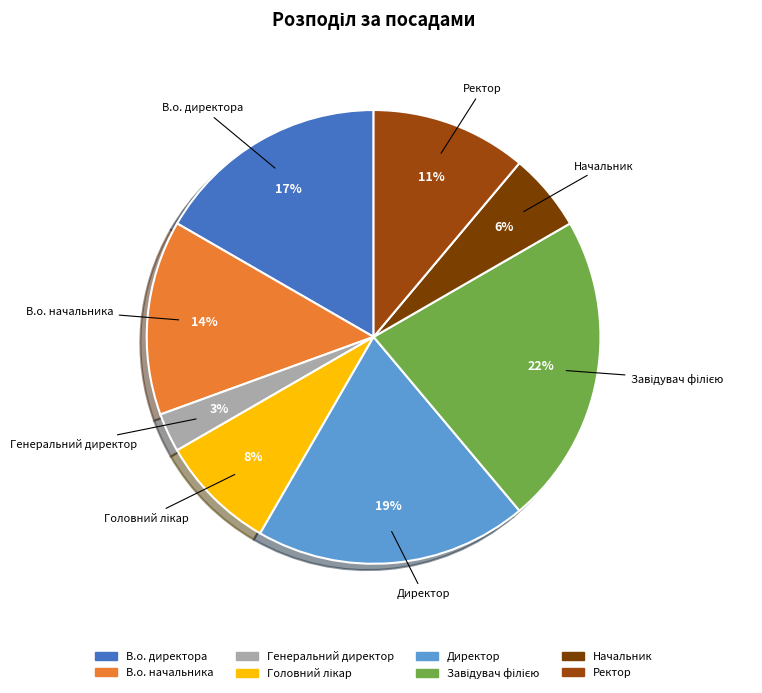

Does any single category account for the majority?

No